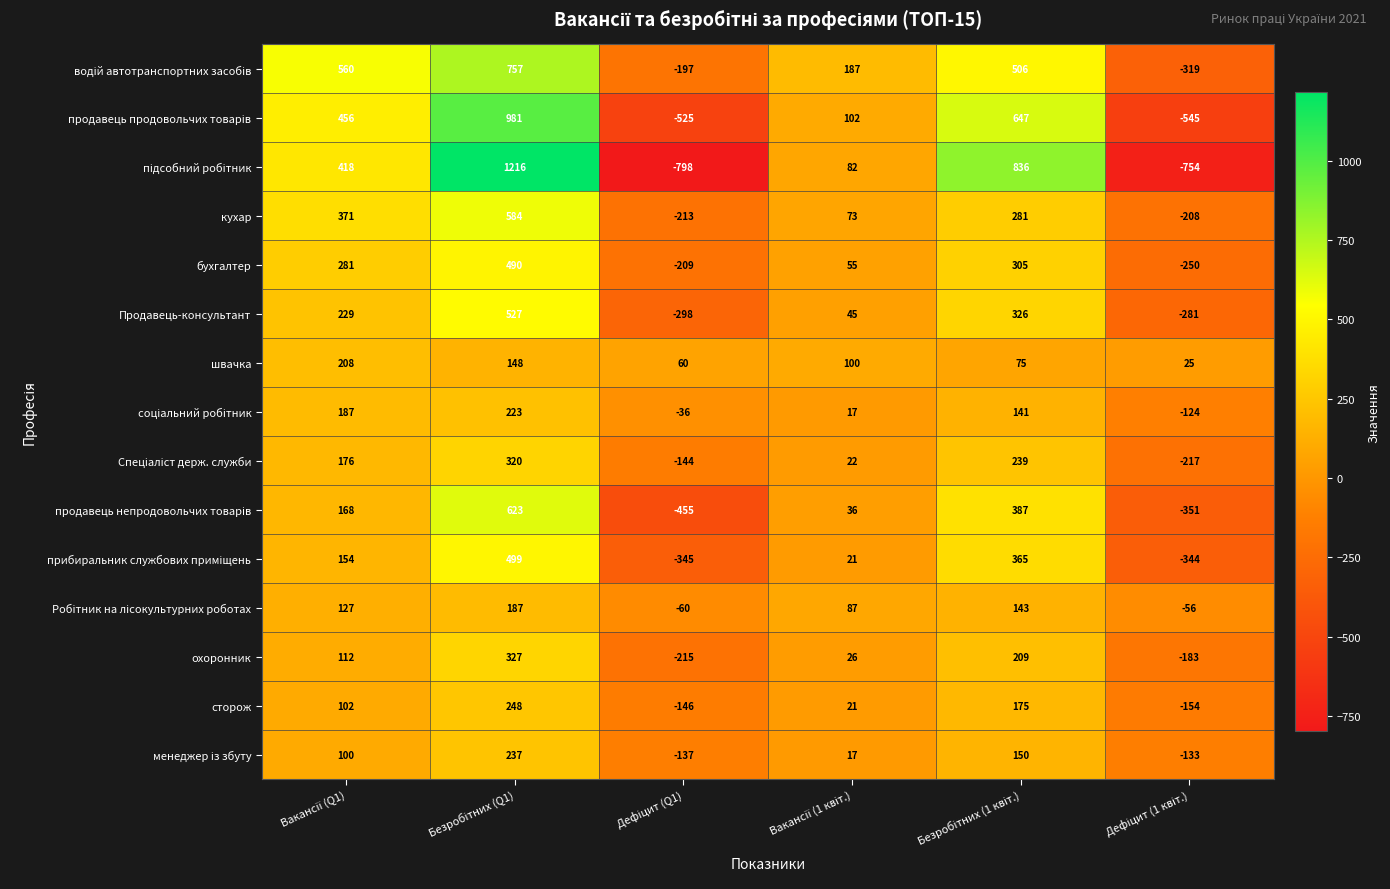

What is the smallest value displayed?

-798